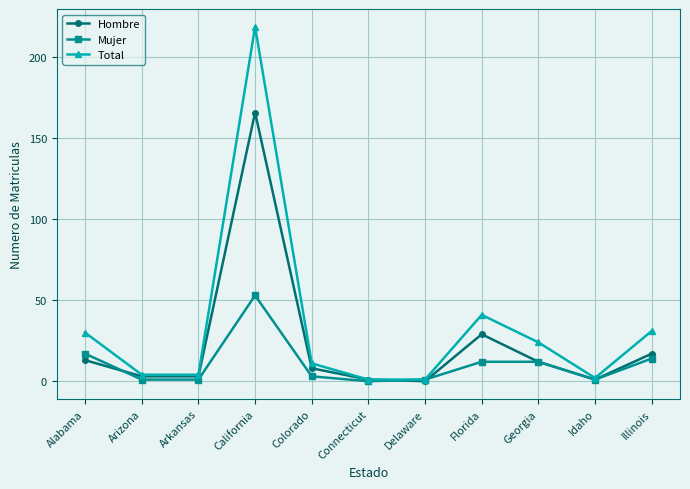

What is the total value across all series at Colorado?

22